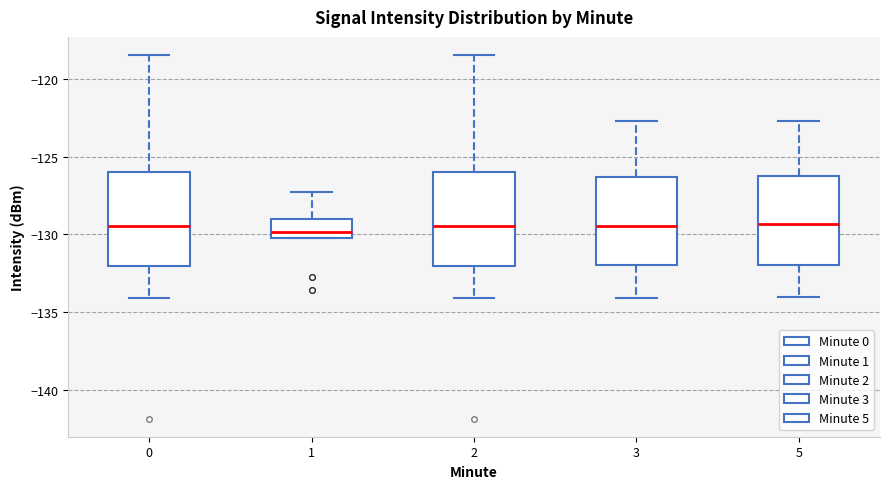

Reading left to right, read every box against the y-axis: the position of its median line, the range the box covers, and the ends of its whiskers. The values are not printed on the chart, so give them approximately, as read against the axis.

0: median -129.5, box -132.0 to -126.0, whiskers -134.0 to -118.5
1: median -130.0, box -130.5 to -129.0, whiskers -130.5 to -127.5
2: median -129.5, box -132.0 to -126.0, whiskers -134.0 to -118.5
3: median -129.5, box -132.0 to -126.5, whiskers -134.0 to -122.5
5: median -129.5, box -132.0 to -126.5, whiskers -134.0 to -122.5